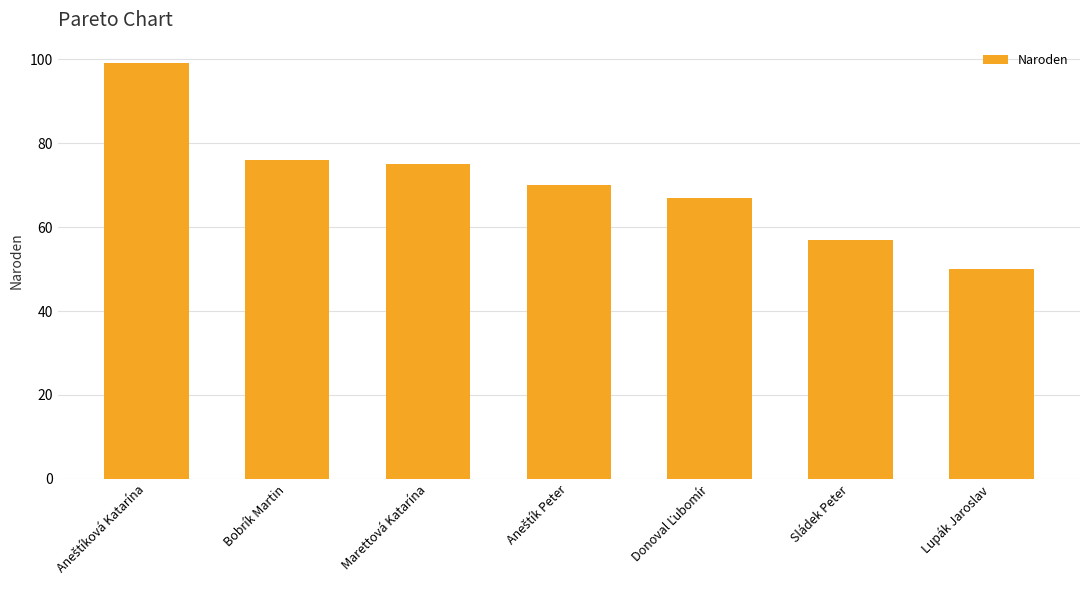

The chart shows a value of 50 at Lupák Jaroslav. True or false?

True